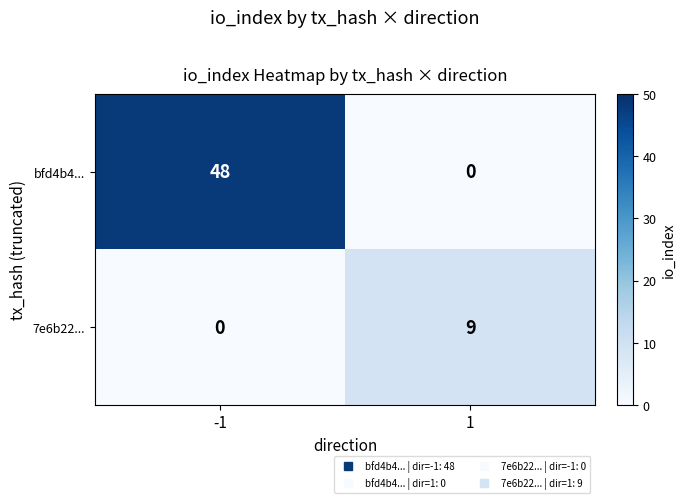

Reading left to right, extract all data points from this chart.

bfd4b4...: 48	0
7e6b22...: 0	9